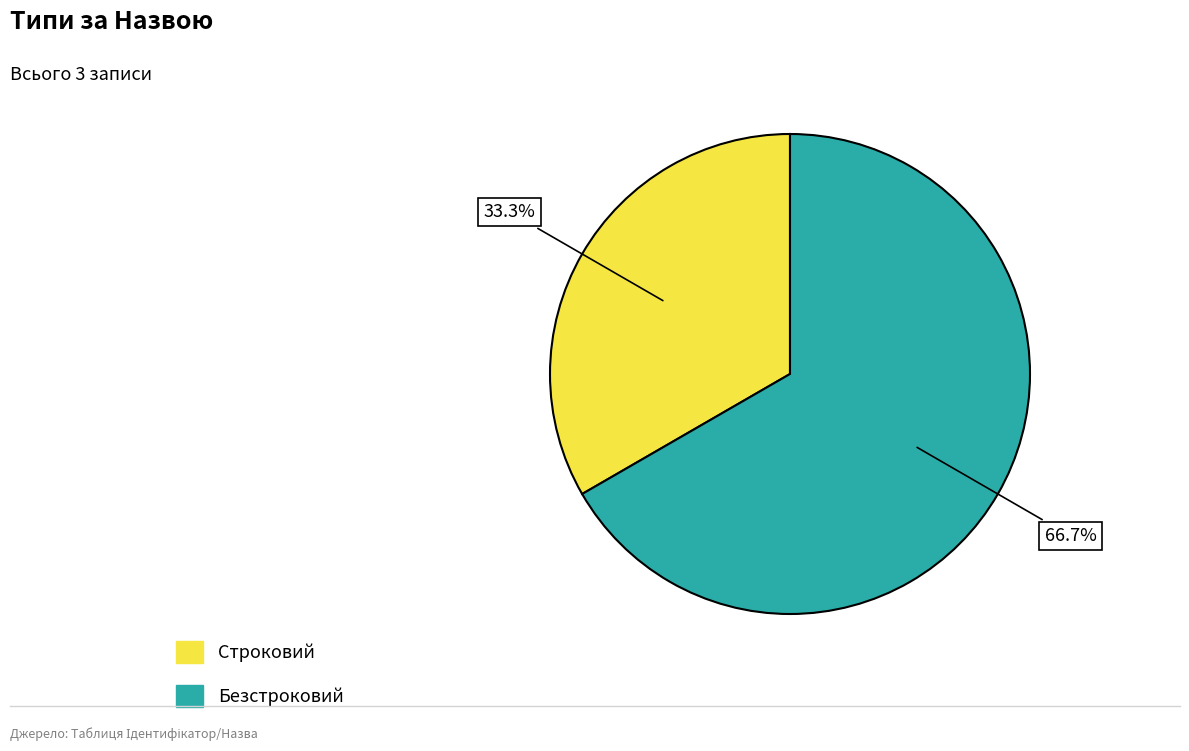

Which slice represents more than half of the pie?

Безстроковий